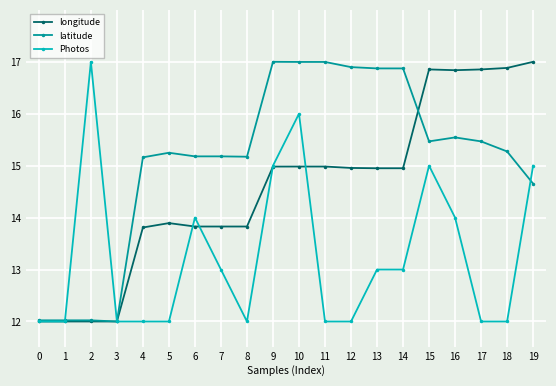

After their last crossing, which series has the higher values: latitude or longitude?

longitude